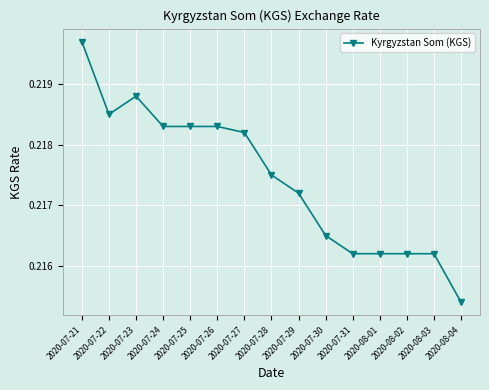

Which label corresponds to the smallest value in the chart?

2020-08-04